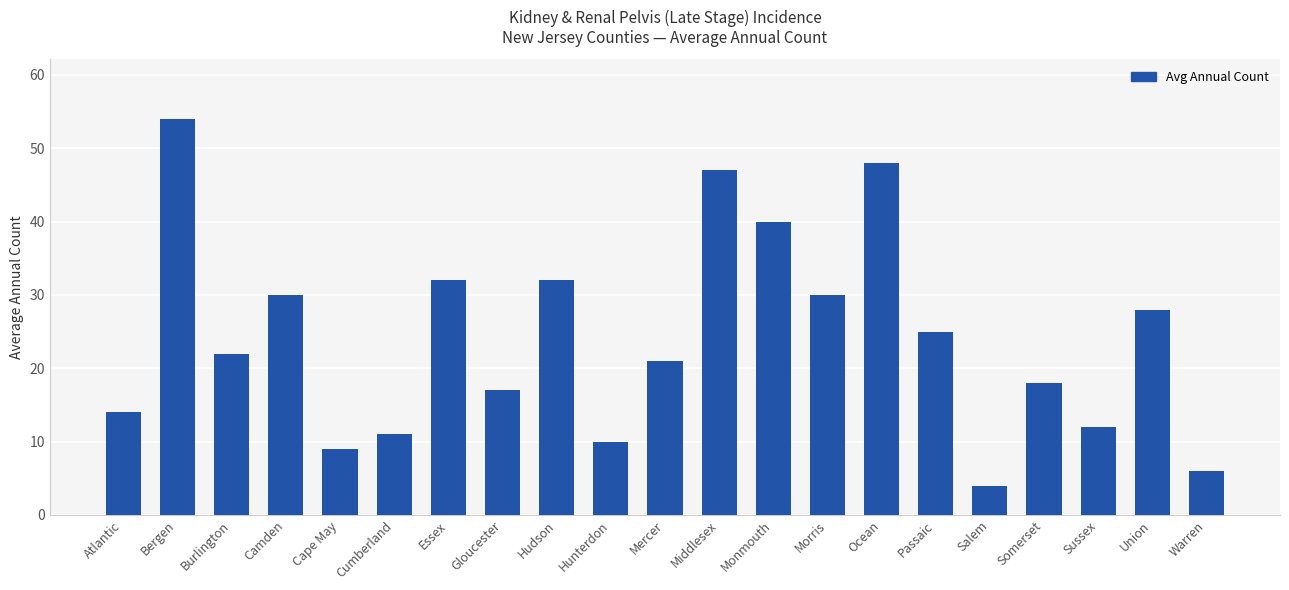

What is the difference between the maximum and minimum values?

50